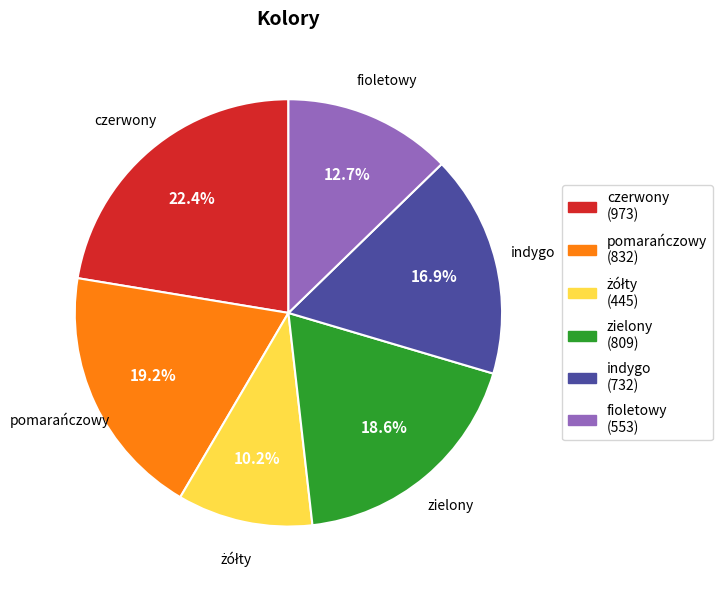

To the nearest percent, what is the combined percentage of zielony and fioletowy?

31%